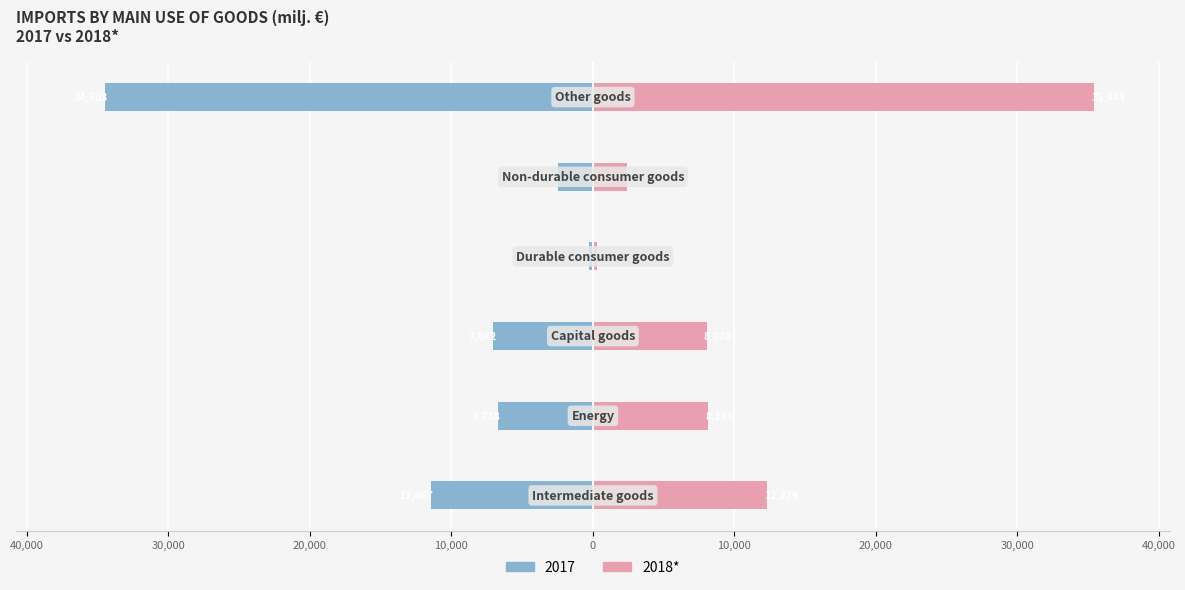

Between 40,000 and 0, which series saw the biggest shift?

2017 (Imports)